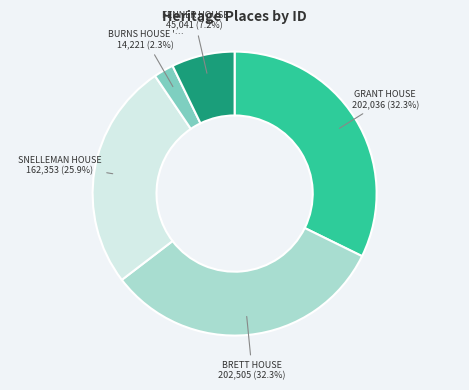

Is there a majority slice in this chart?

No